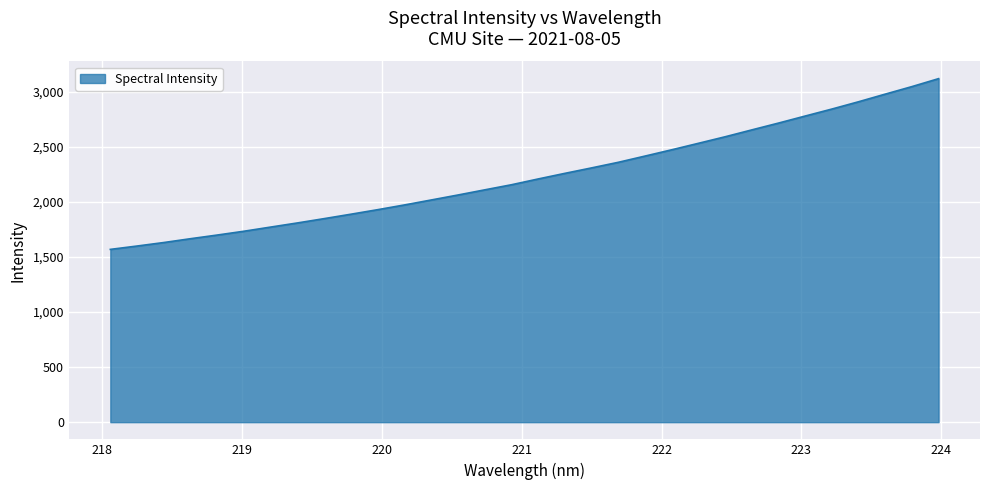

What is the minimum value shown in the chart?

1568.2